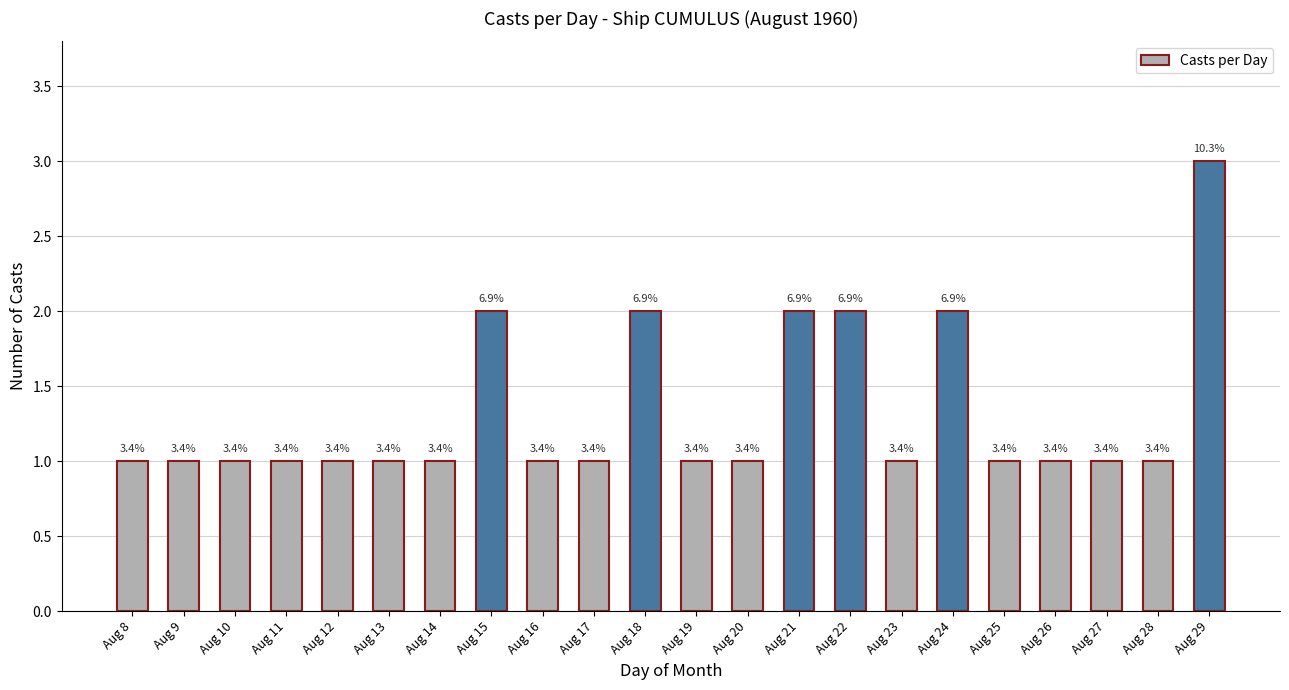

How many bars are there in total?

22